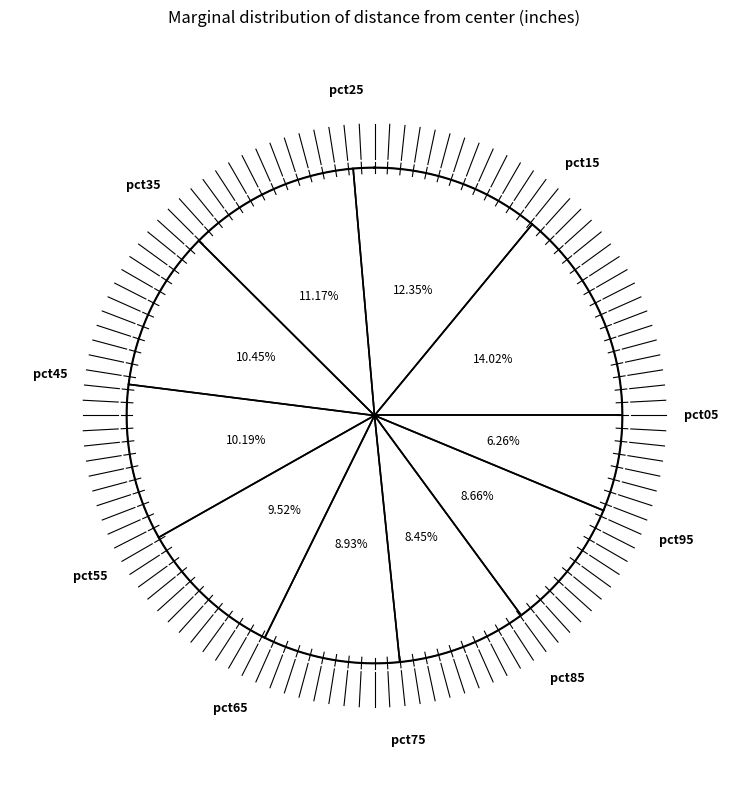

To the nearest percent, what is the average slice percentage?

10%